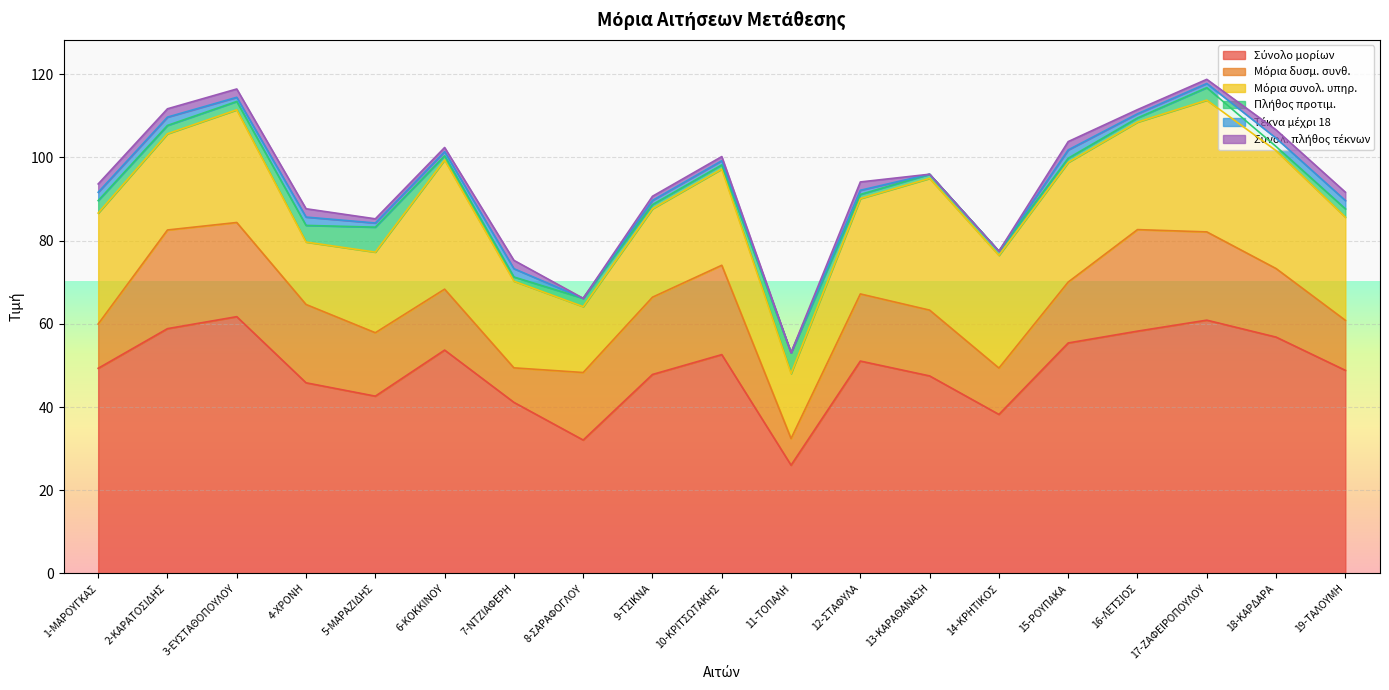

Which series changed the most between 8-ΣΑΡΑΦΟΓΛΟΥ and 11-ΤΟΠΑΛΗ?

Μόρια δυσμ. συνθ.